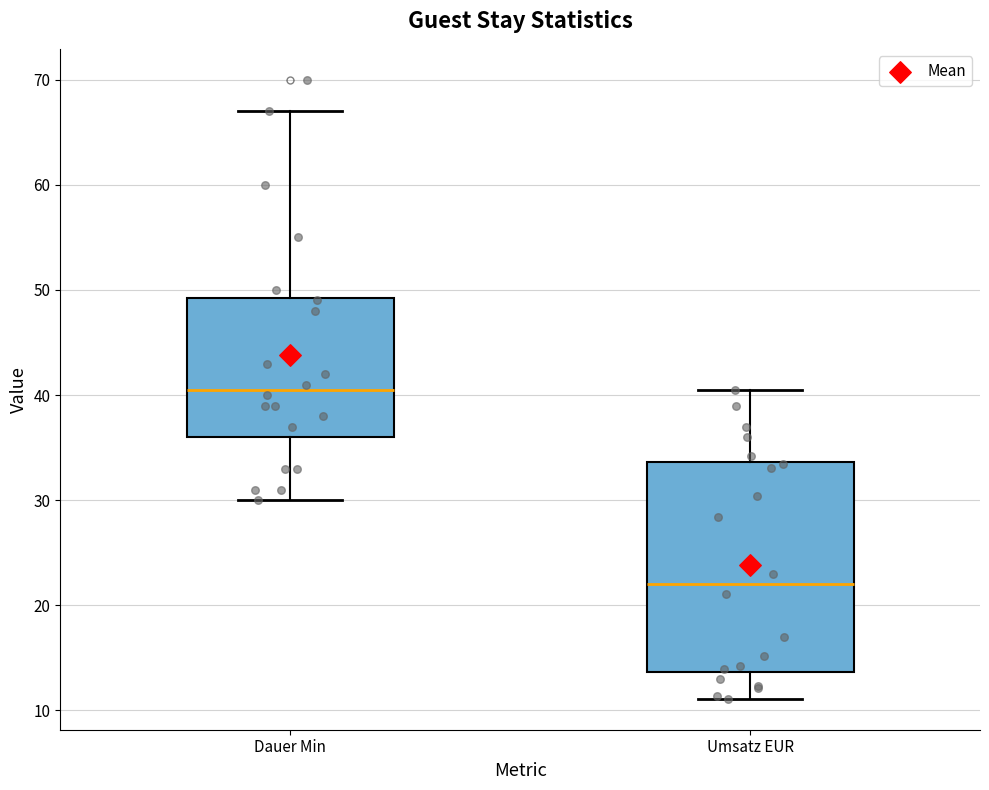

Reading left to right, transcribe this box plot: for each box, give where its median line is, the range the box spans, and where its two whiskers end, as read against the y-axis. The values are not printed on the chart, so give them approximately, as read against the axis.

Dauer Min: median 41, box 36 to 49, whiskers 30 to 67
Umsatz EUR: median 22, box 14 to 34, whiskers 11 to 41